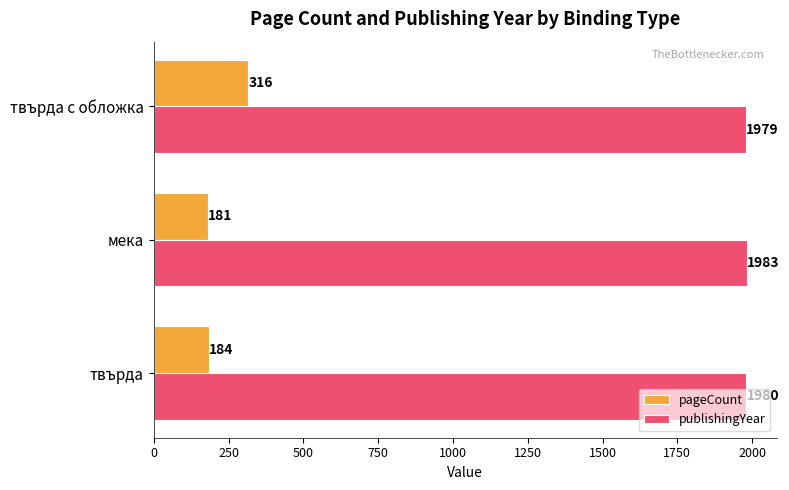

Is it true that pageCount equals 316 at твърда с обложка?

True